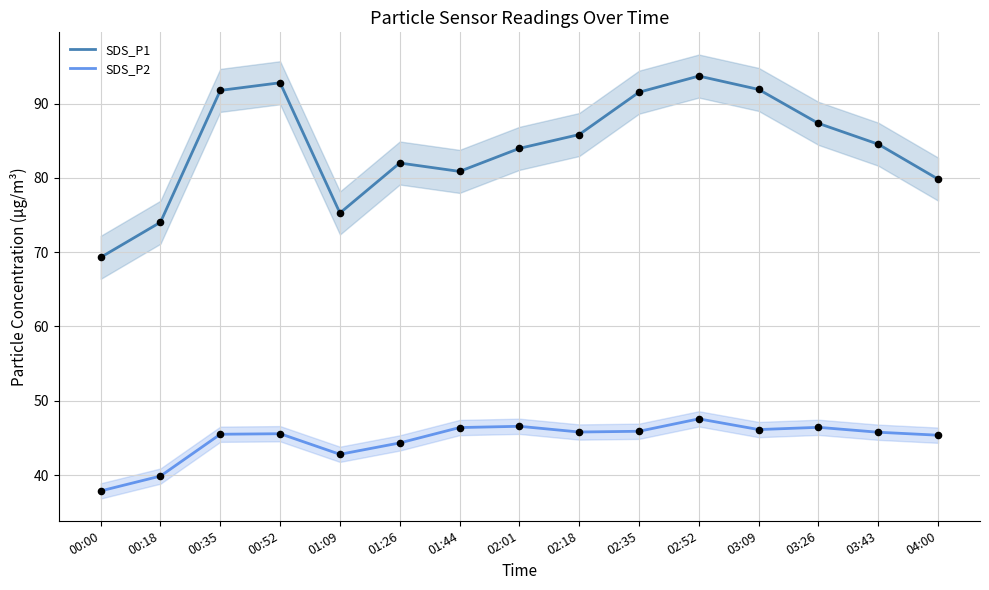

At which category is the sum across all series the highest?

02:52